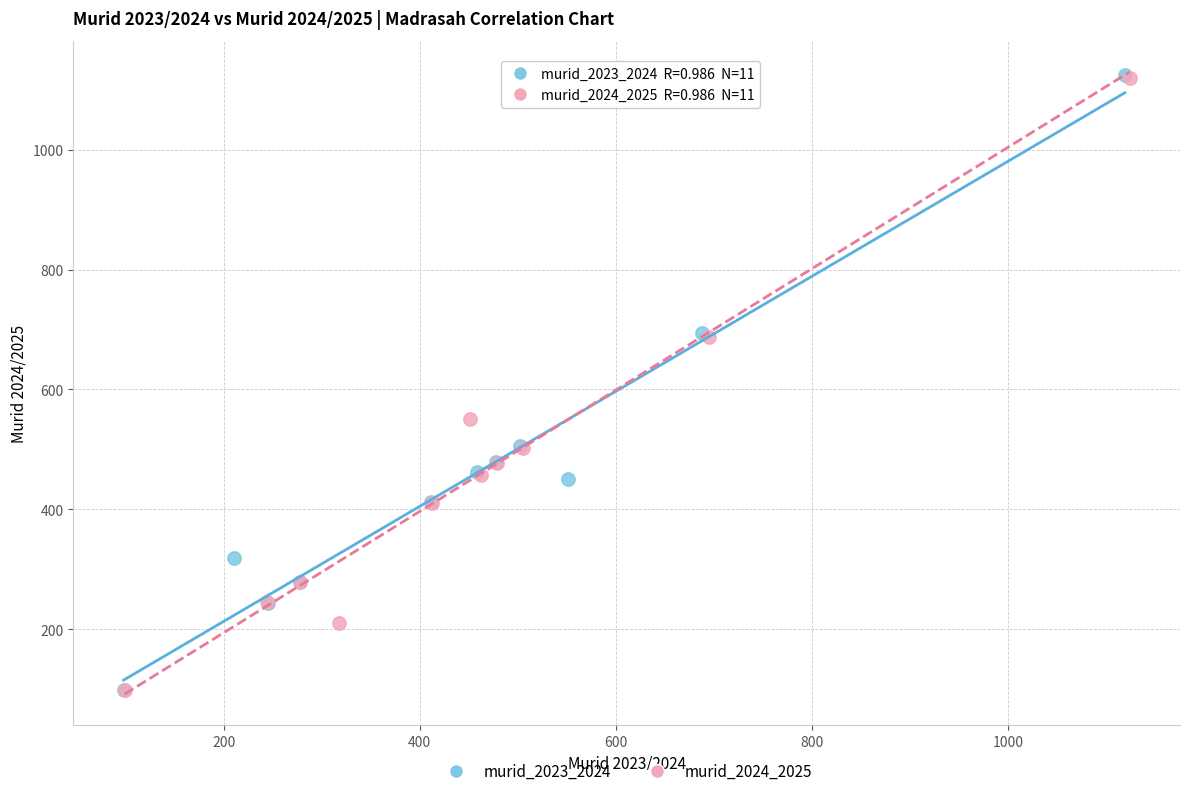

Which series has the widest spread of Y values?

murid_2023_2024